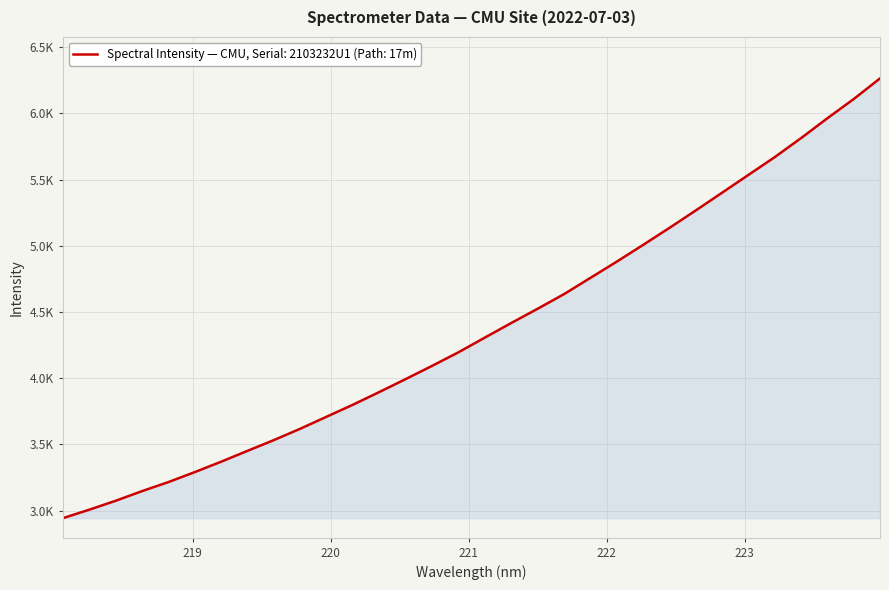

Does the chart display data point markers on the line(s)?

No